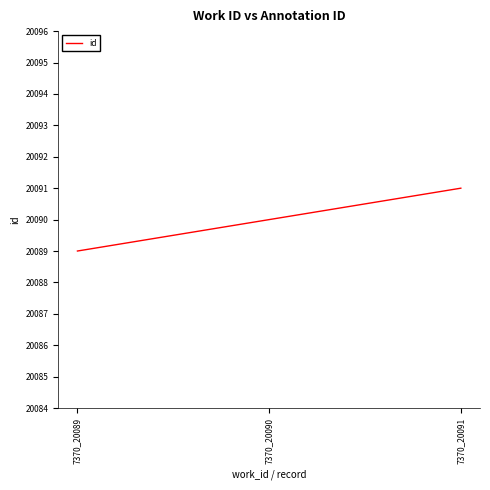

List the labels in order of value, smallest first.

7370_20089, 7370_20090, 7370_20091